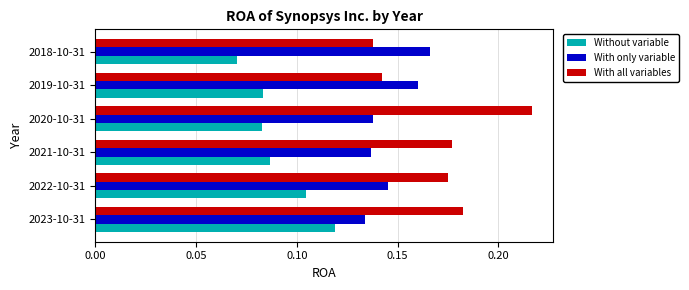

Which series has the largest total across all categories?

With all variables